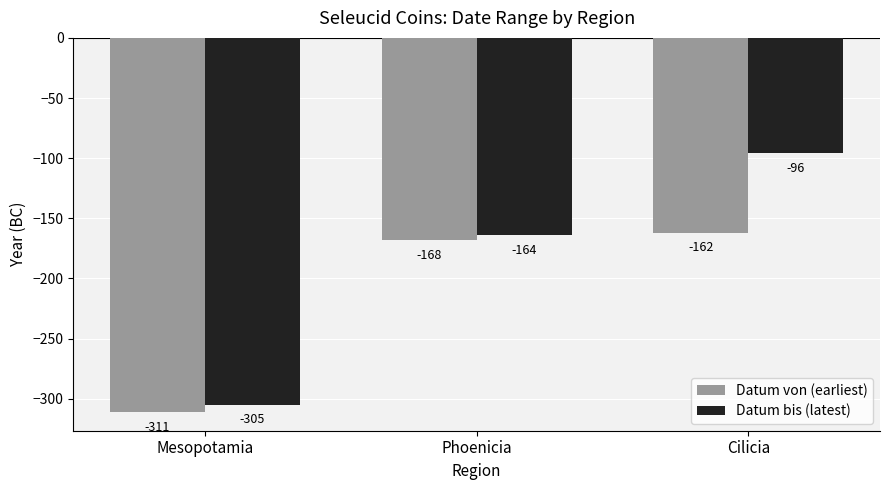

The value of Datum von (earliest) at Phoenicia is -288. True or false?

False